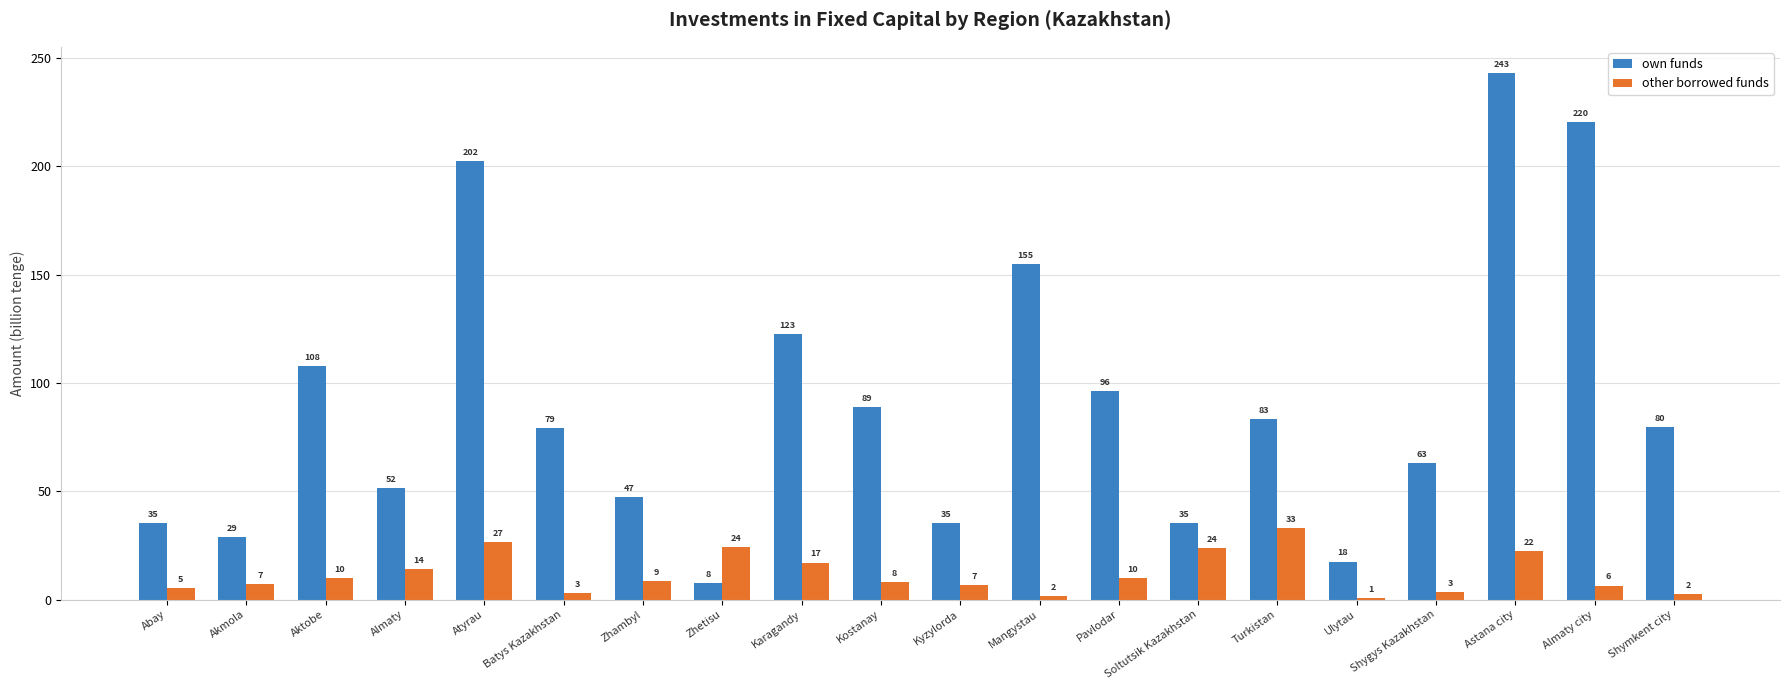

What is the smallest value displayed?

0.8